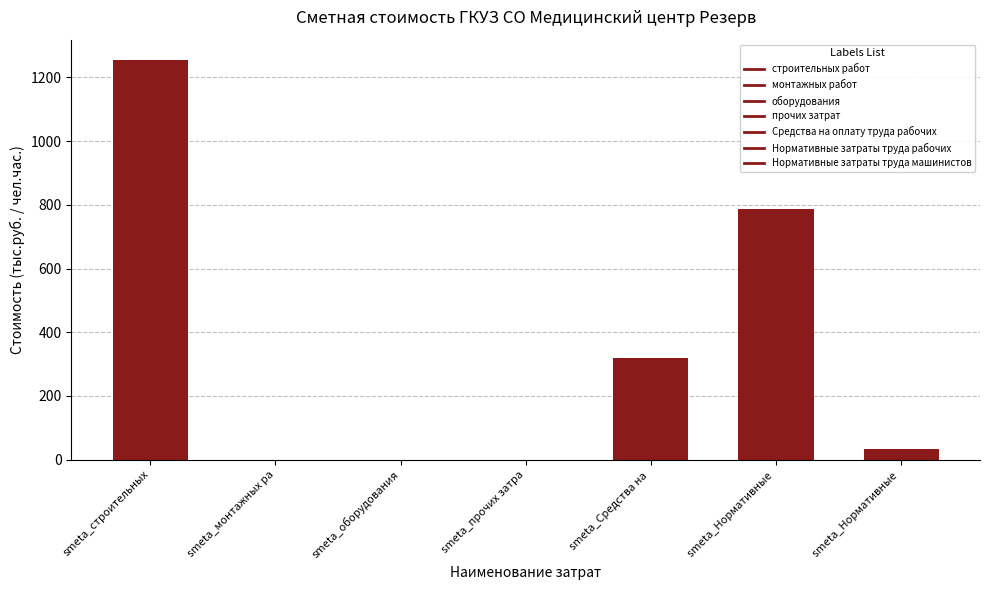

Are the bars horizontal?

No